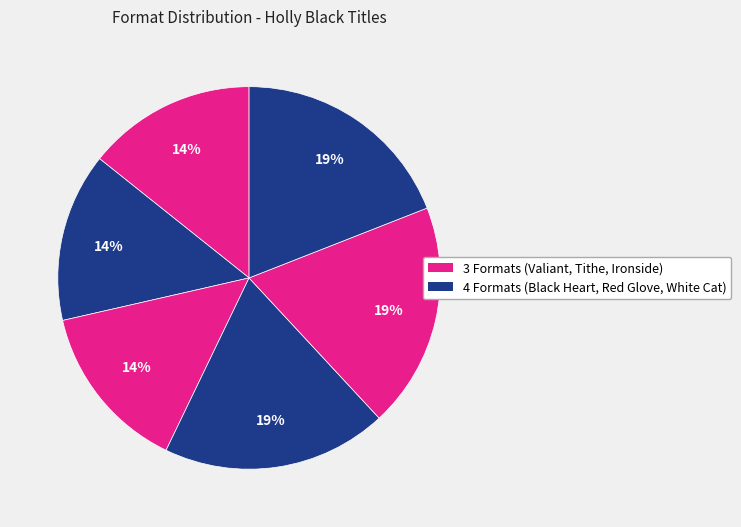

Count the number of slices in the pie.

6